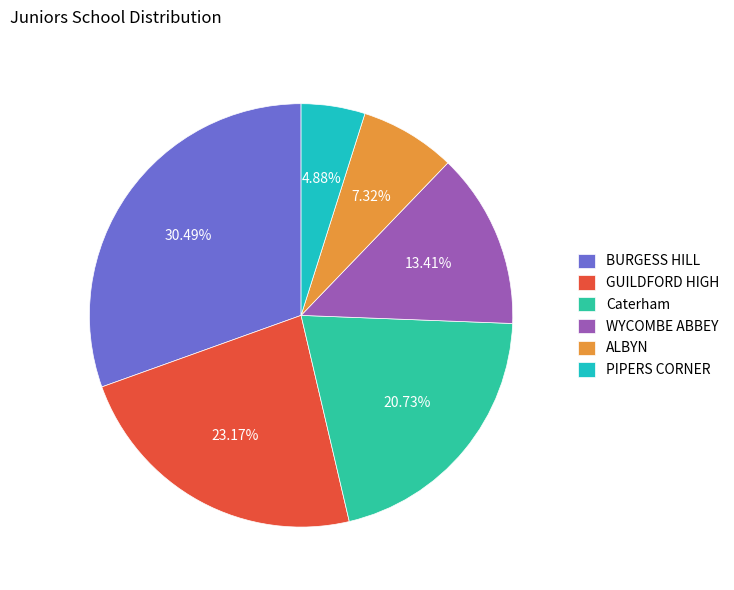

How many slices are in this pie chart?

6